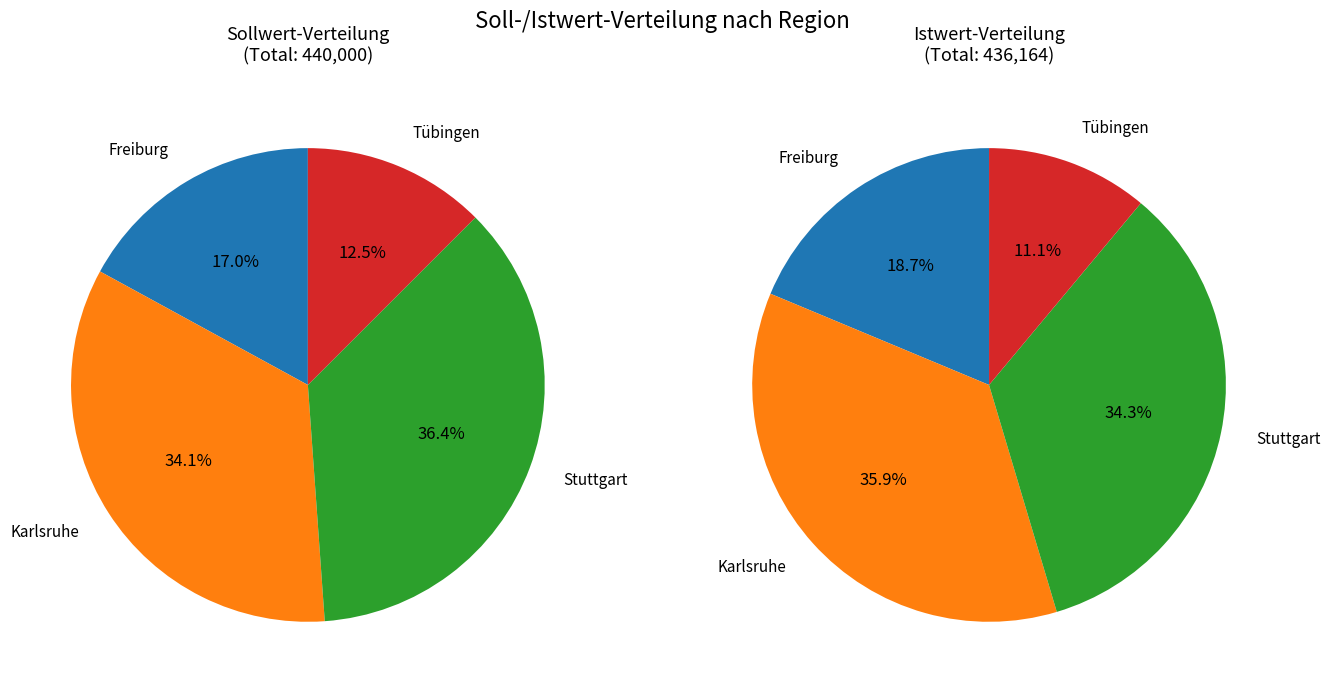

Count the number of slices in the pie.

4